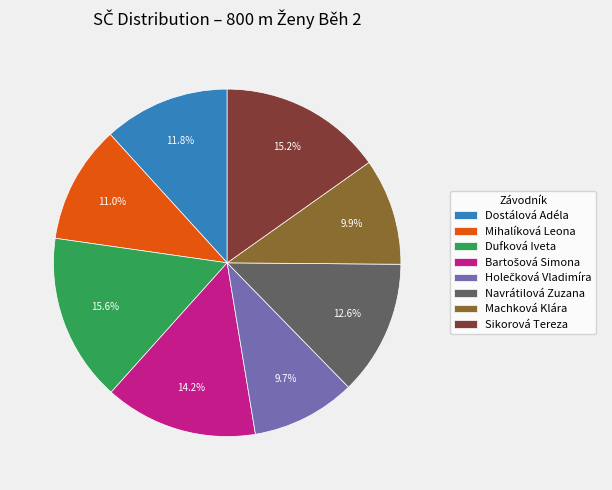

Is it true that Mihalíková Leona is 11% of the pie?

True